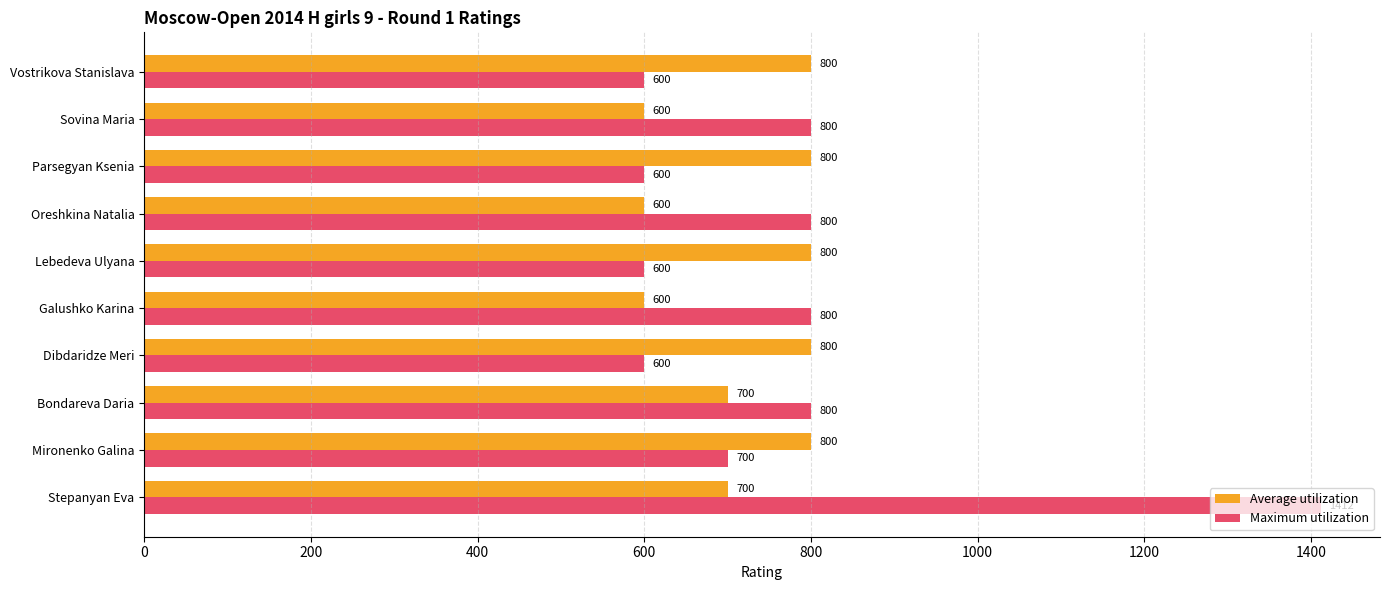

Which category has the highest value across all series?

Stepanyan Eva